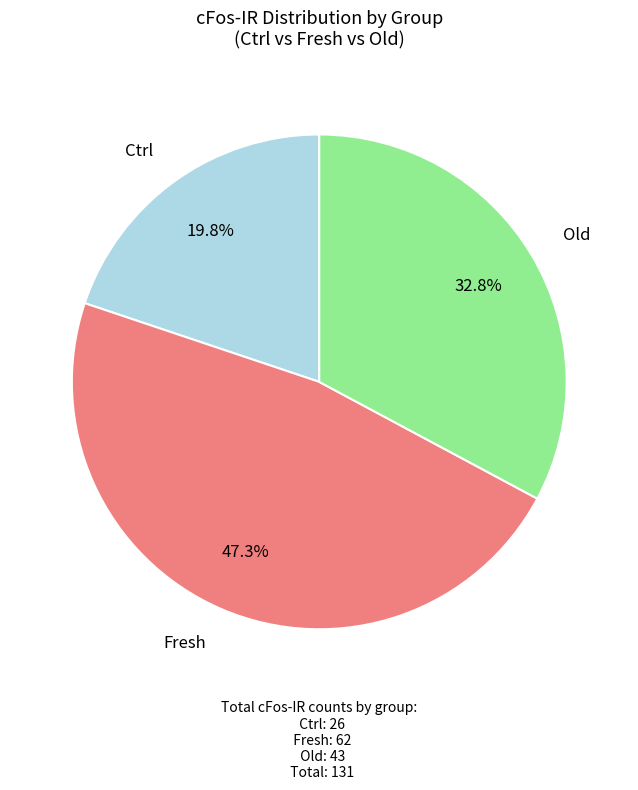

Does any single category account for the majority?

No